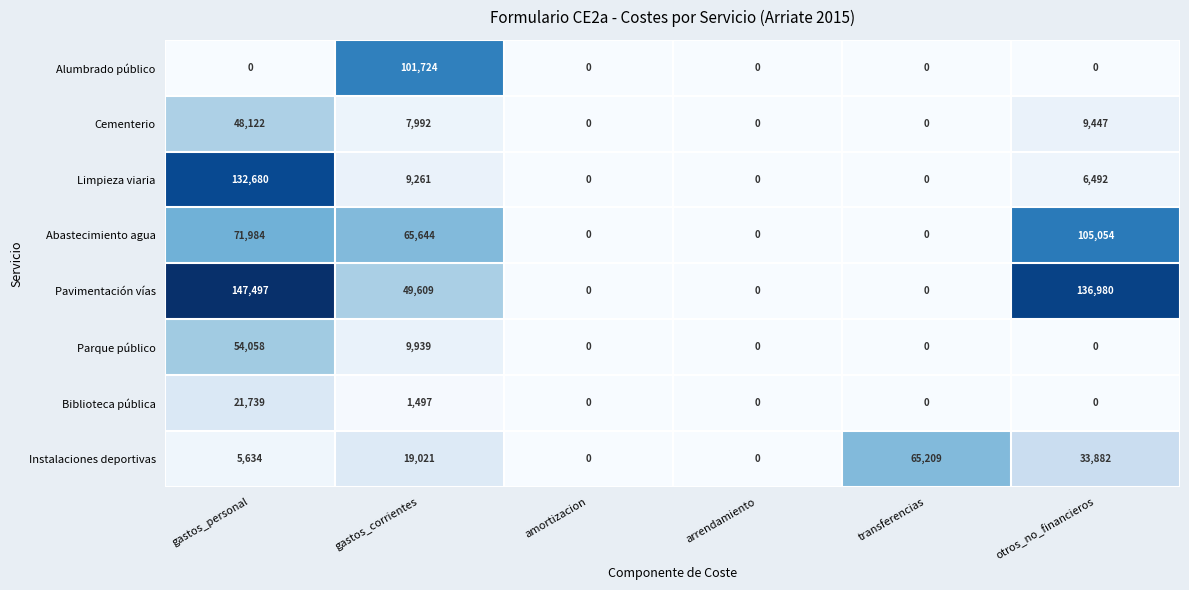

Between amortizacion and transferencias, which series saw the biggest shift?

Instalaciones deportivas